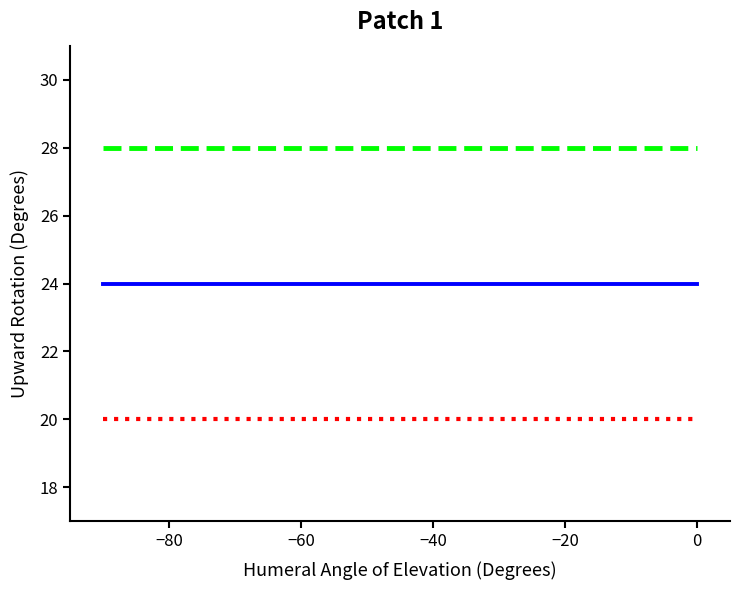

What is the minimum value shown in the chart?

20